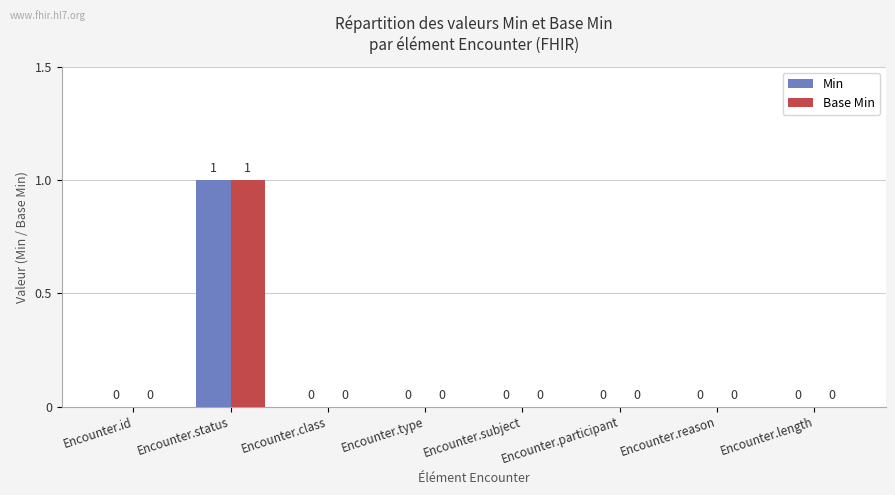

True or false: Base Min has a value of 1 at Encounter.type.

False